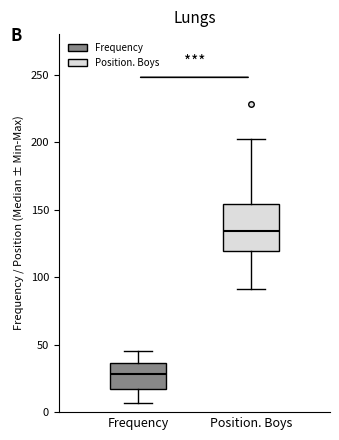

Which box has the highest median line?

Position. Boys